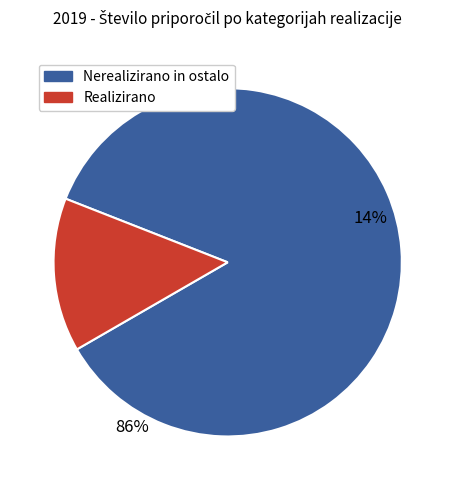

The MZZ slice represents 10% of the pie. True or false?

False